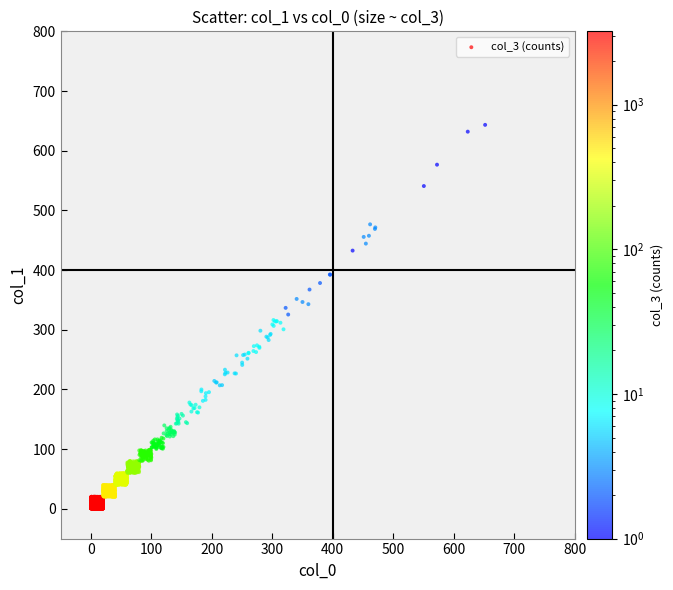

What is the range of Y values (max minus min)?

59.8